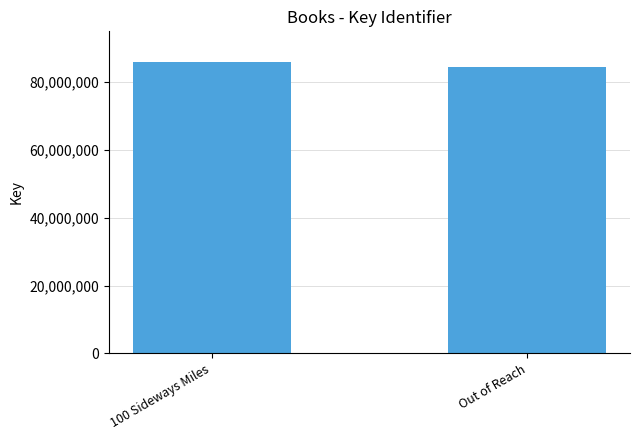

Count the values in the range 84418030 to 85999921.

2